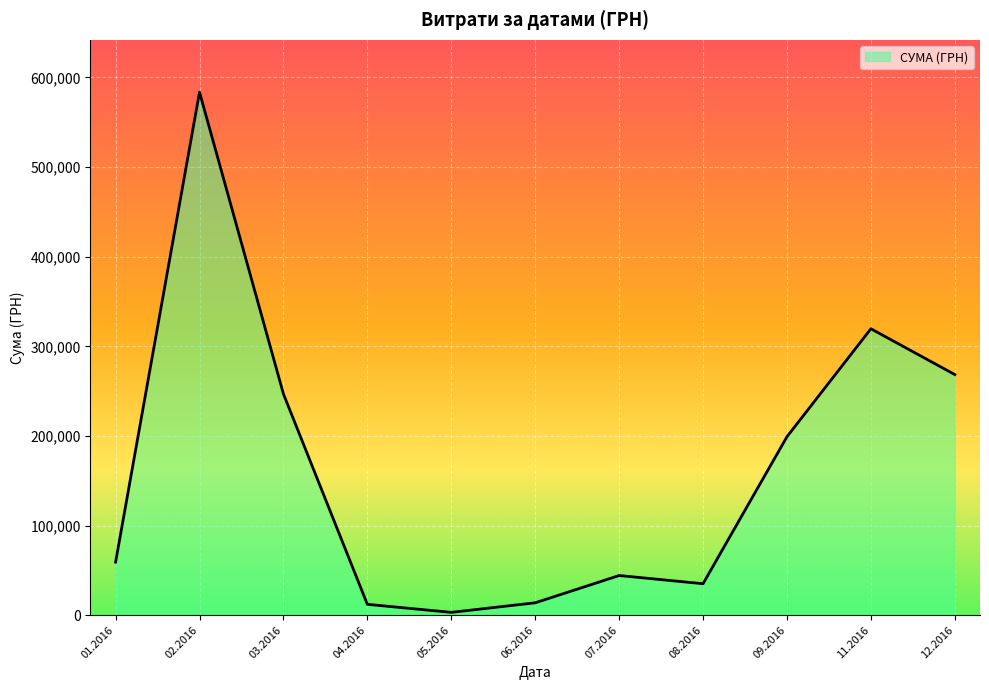

What is the change in value from 01.2016 to 06.2016?

-45381.6